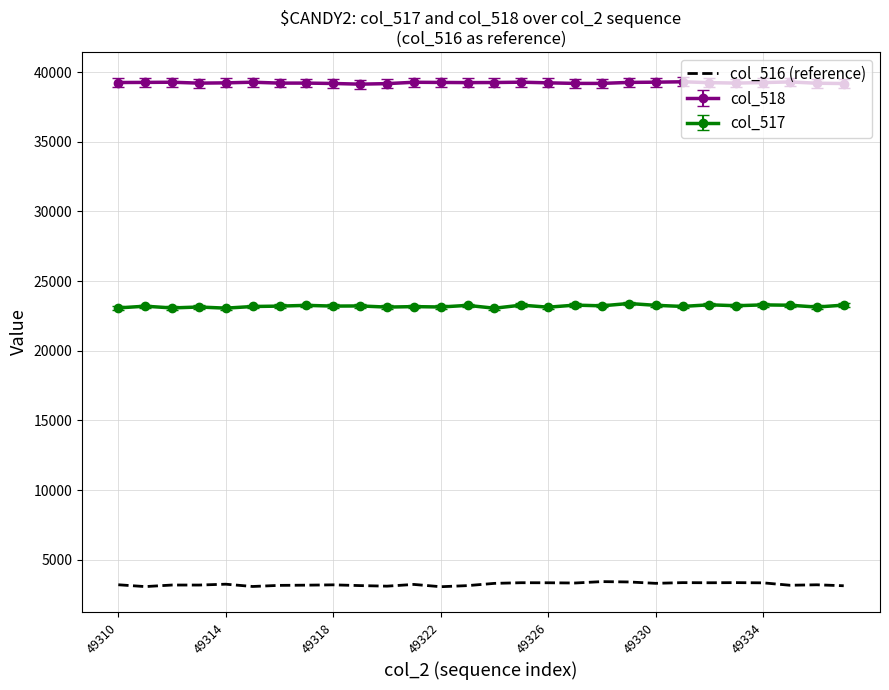

Which series has the largest total across all categories?

col_518